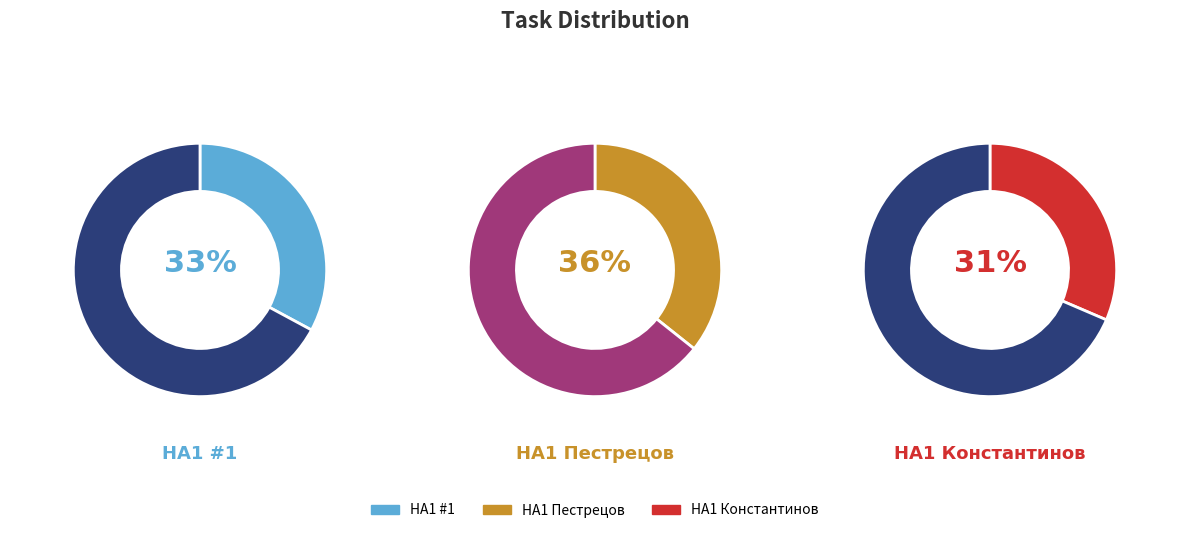

Count the number of slices in the pie.

3